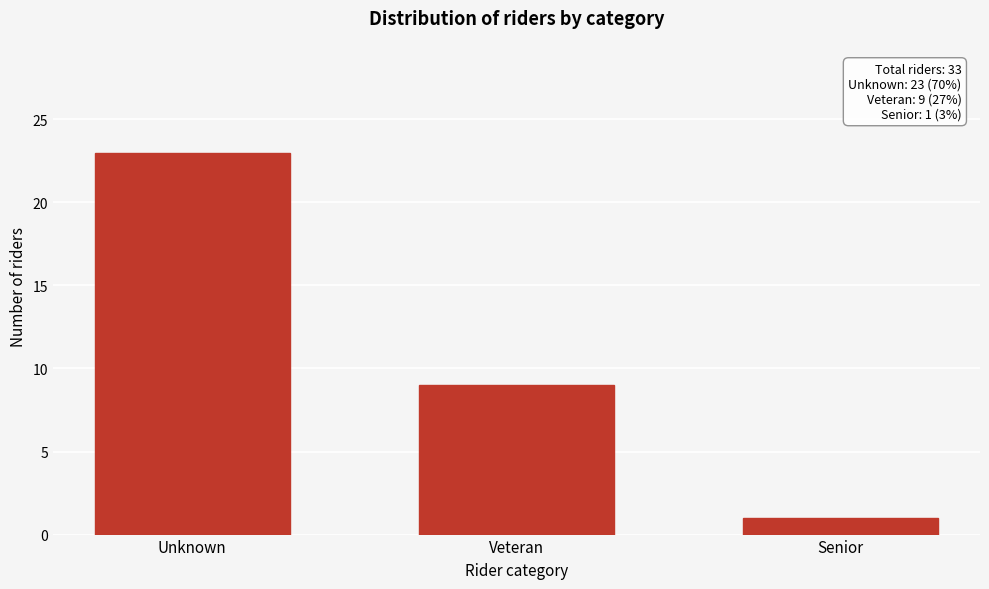

Reading right to left, list all the values displayed in this chart.

1	9	23